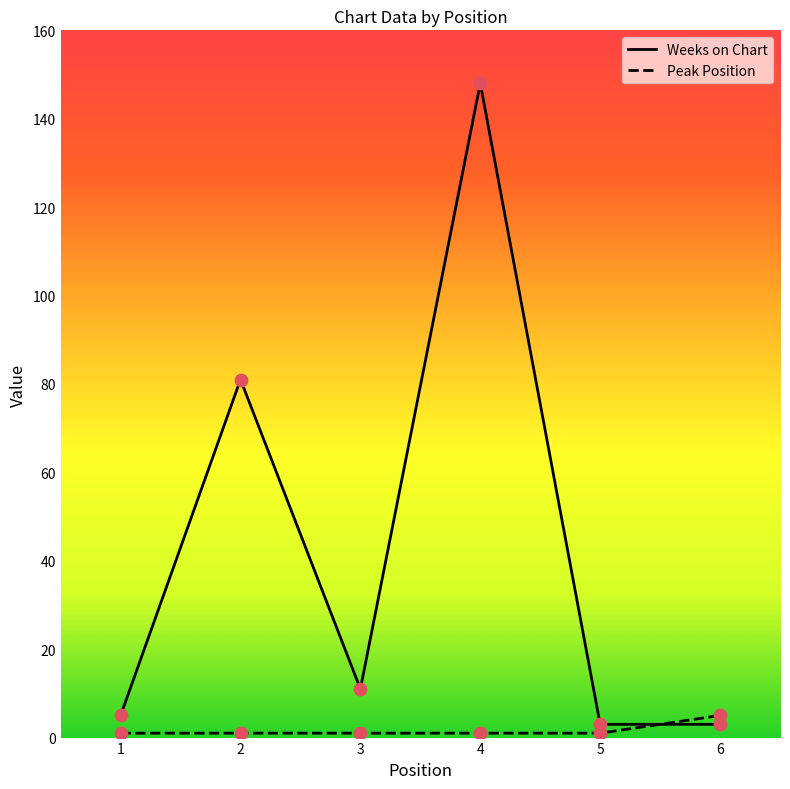

Which series changed the most between 2 and 4?

Weeks on Chart